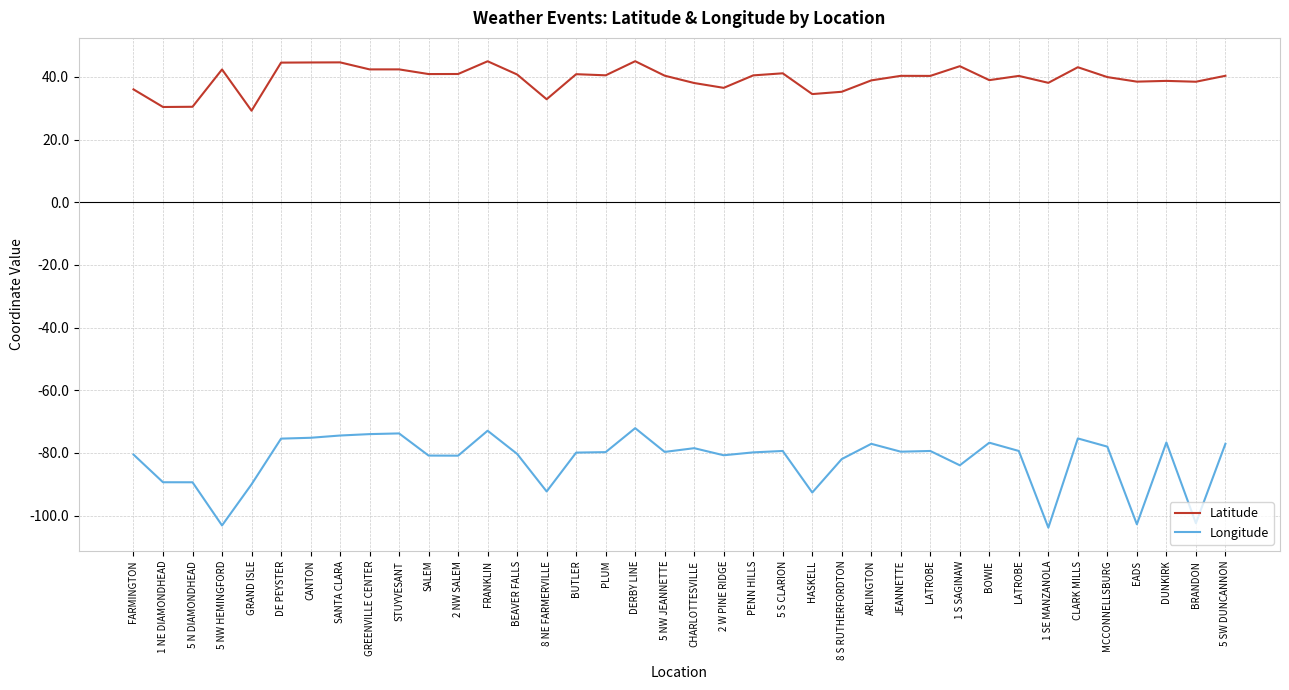

Does the chart have visible grid lines?

Yes